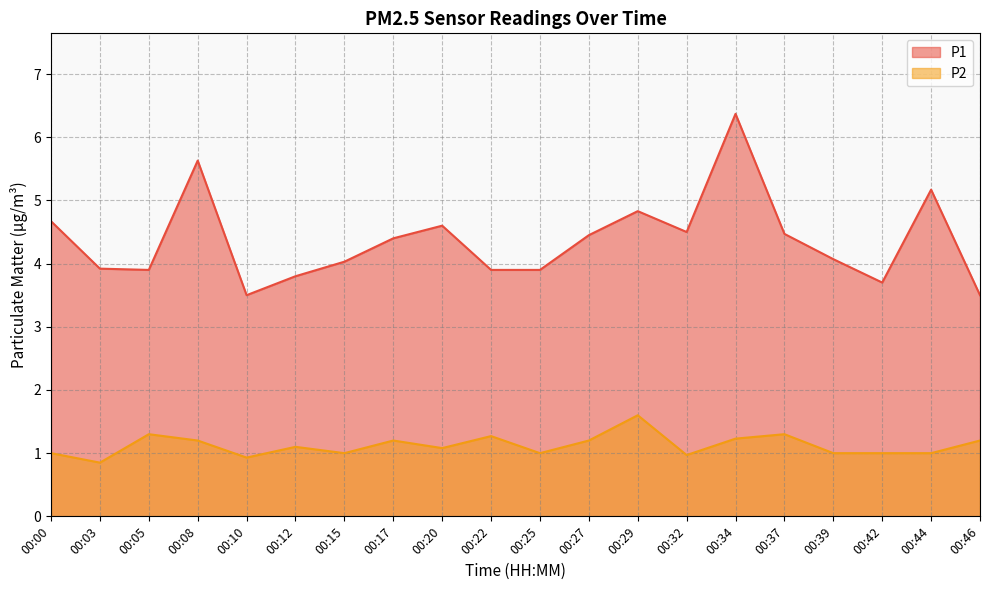

What is the difference between the second highest and second lowest values in the P2 series?

0.4